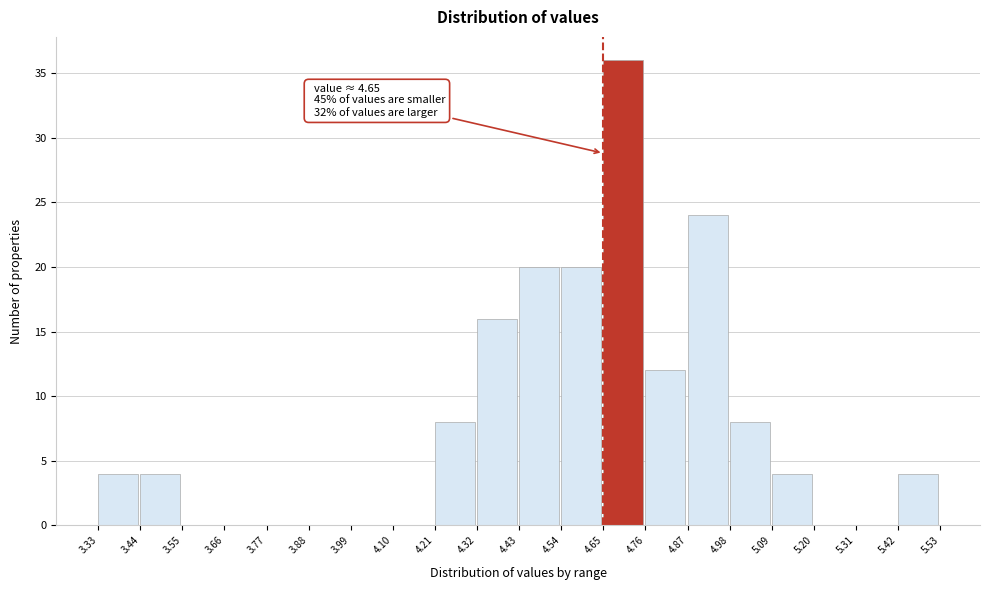

Over which range of the x-axis is the bar tallest?

4.65 to 4.76